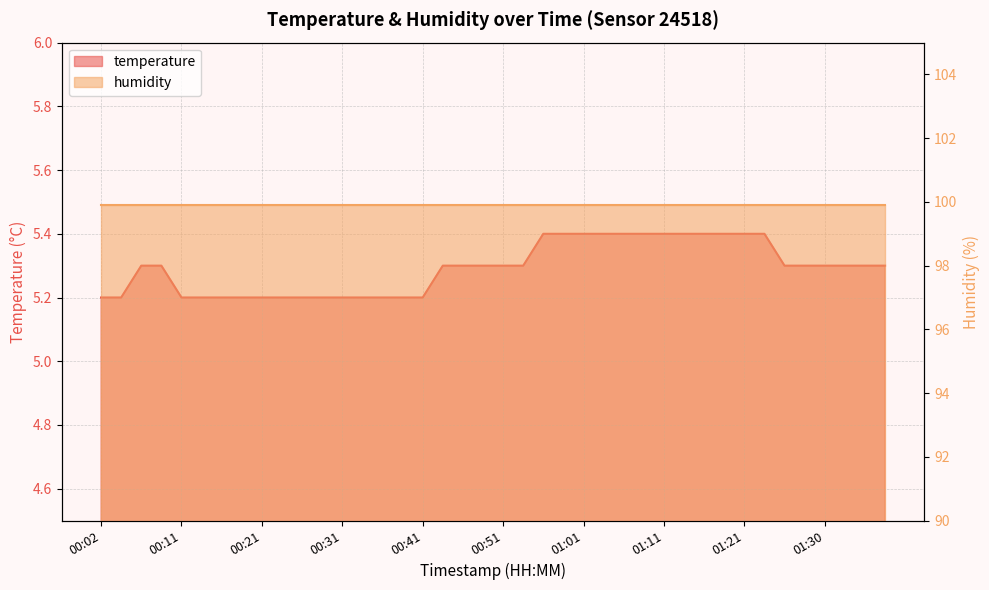

Rank the categories by value from highest to lowest.

00:55, 00:58, 01:01, 01:03, 01:06, 01:08, 01:11, 01:13, 01:16, 01:18, 01:21, 01:23, 00:06, 00:09, 00:43, 00:46, 00:48, 00:51, 00:53, 01:25, 01:28, 01:30, 01:33, 01:35, 01:38, 00:02, 00:04, 00:11, 00:14, 00:16, 00:19, 00:21, 00:24, 00:26, 00:29, 00:31, 00:33, 00:36, 00:38, 00:41